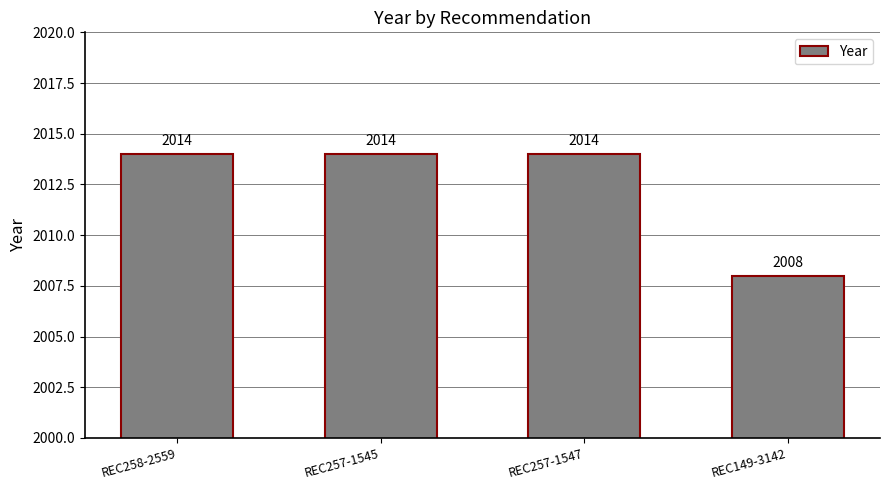

What is the maximum value shown in the chart?

2014